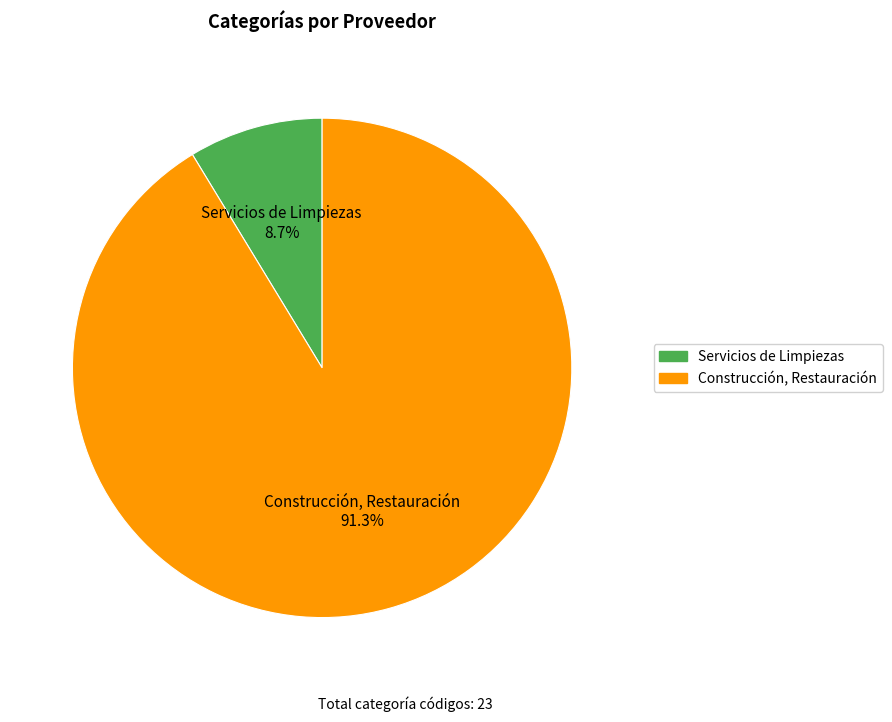

Is there any slice that represents more than half of the pie?

Yes